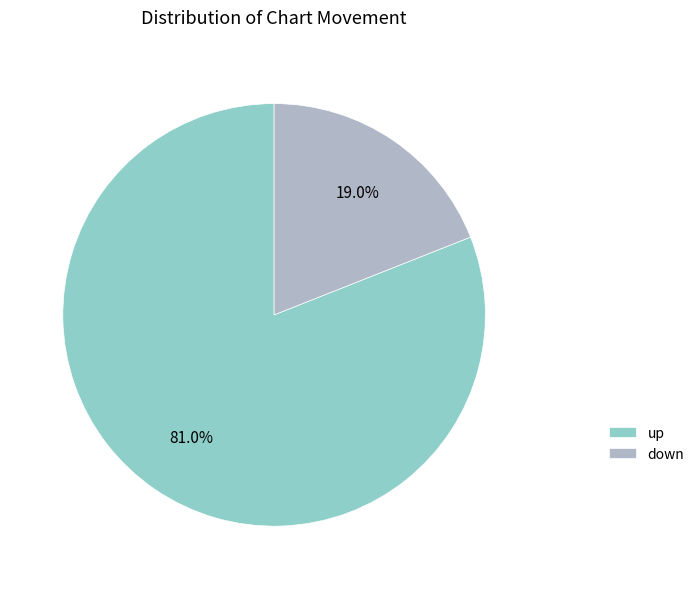

Which slice is the largest?

up